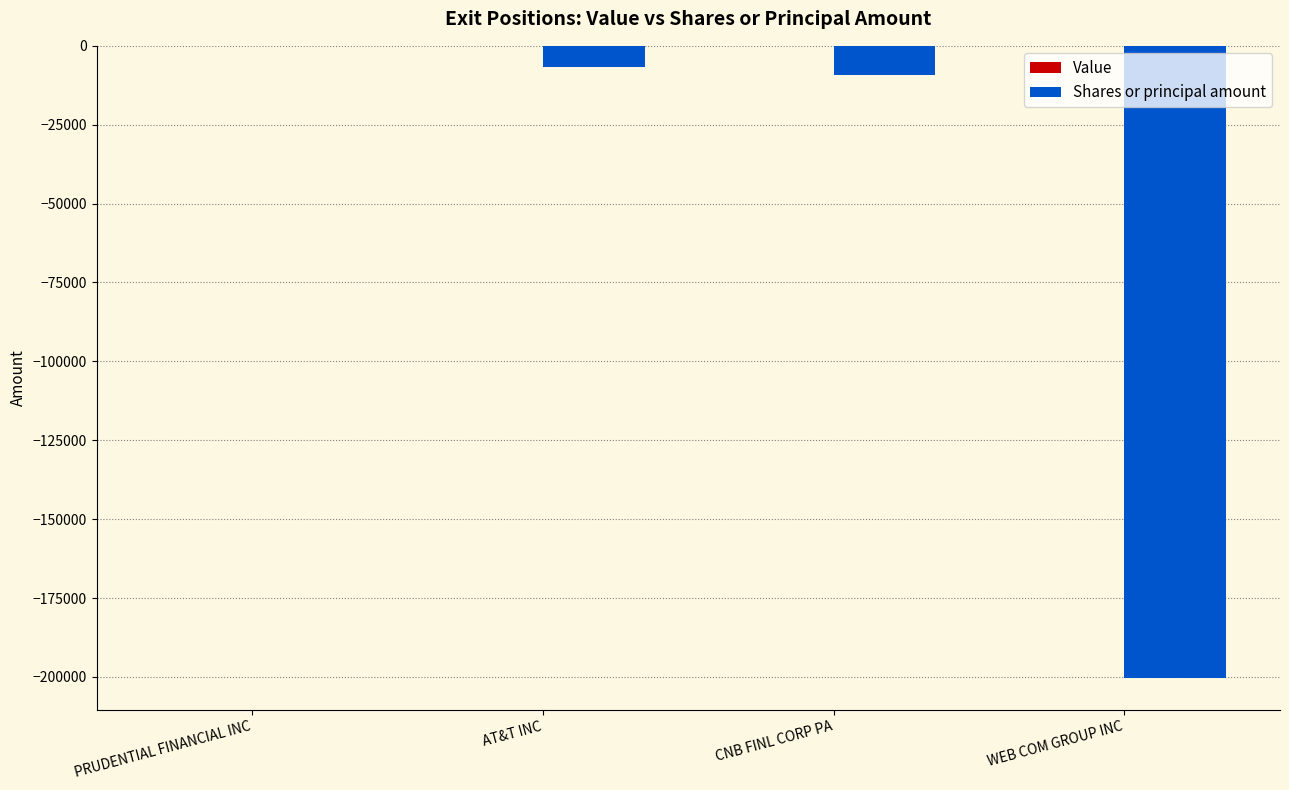

What is the sum of all values?

-216368